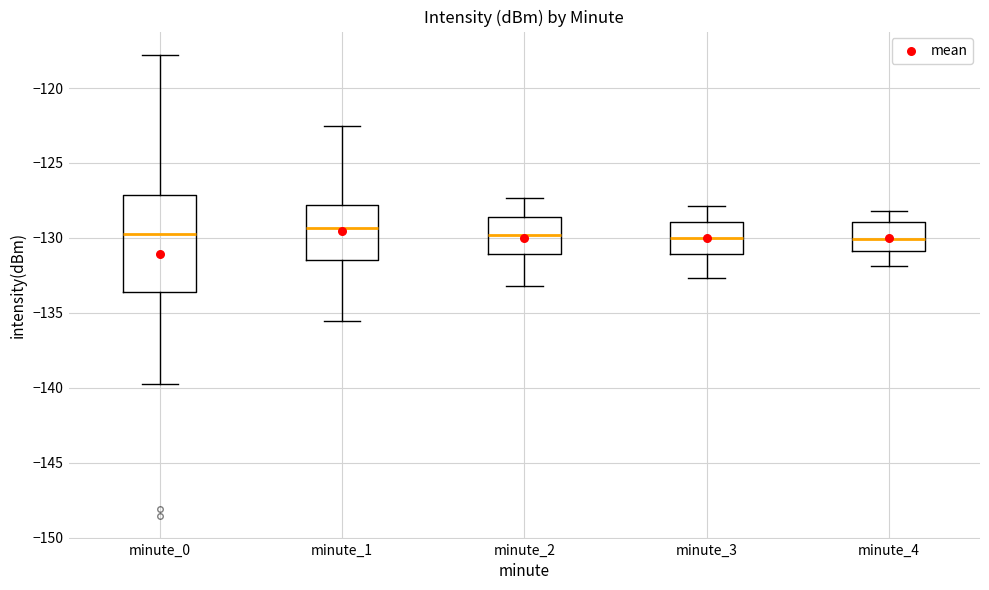

Which box is the tallest, from its lower edge to its upper edge?

minute_0